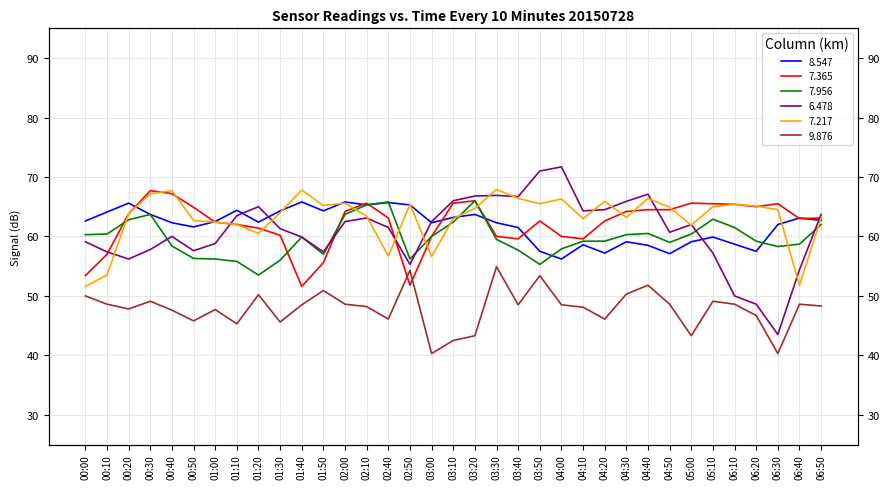

What is the value of the 7.217 point at the 31st from the left?

65.4